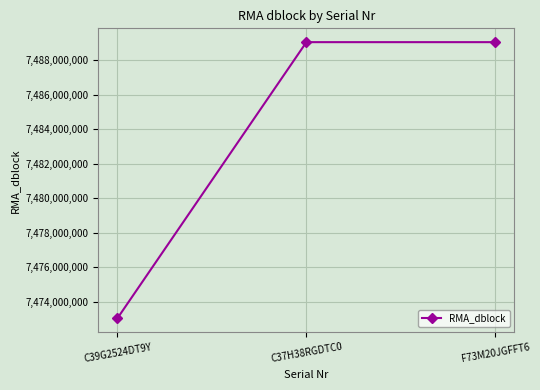

How many values are below 7489036625?

1